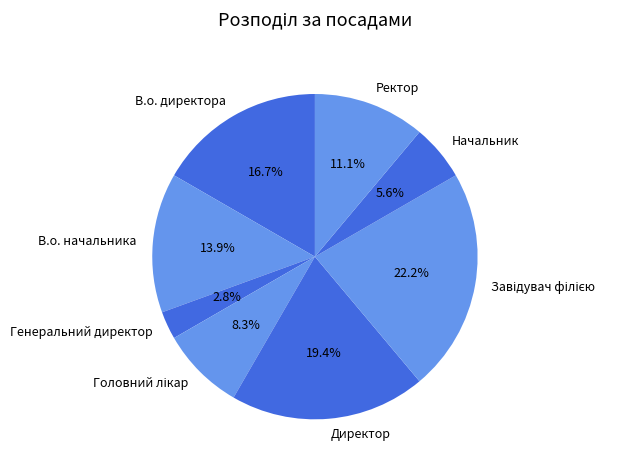

To the nearest percent, what is the combined percentage of В.о. директора and Ректор?

28%